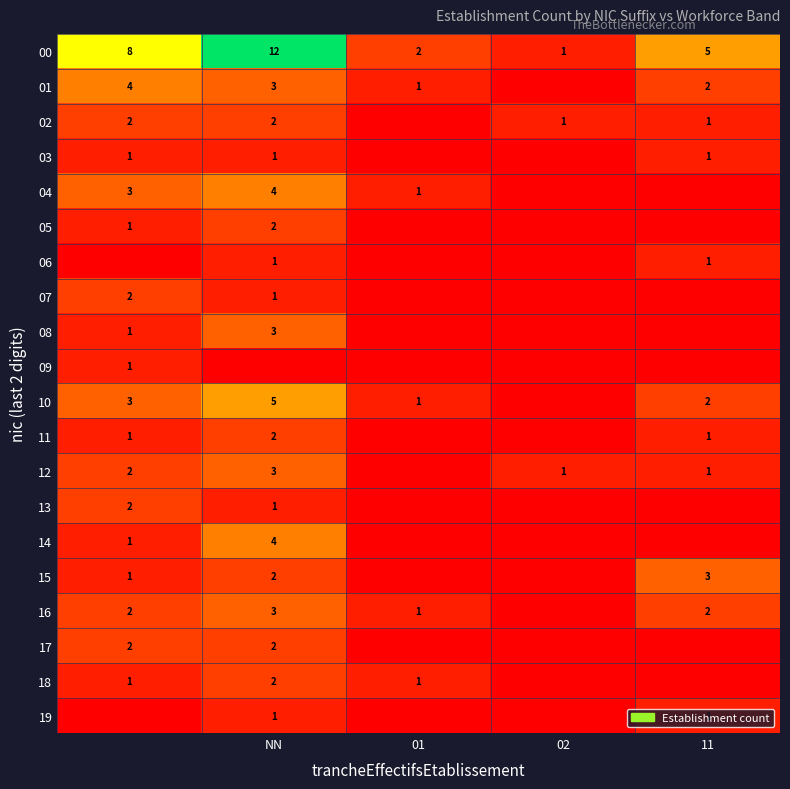

What is the sum of all 00 values?

28